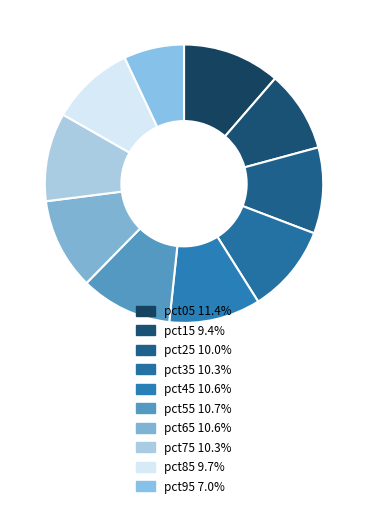

What is the ratio of the value at pct95 to the value at pct85?

0.7